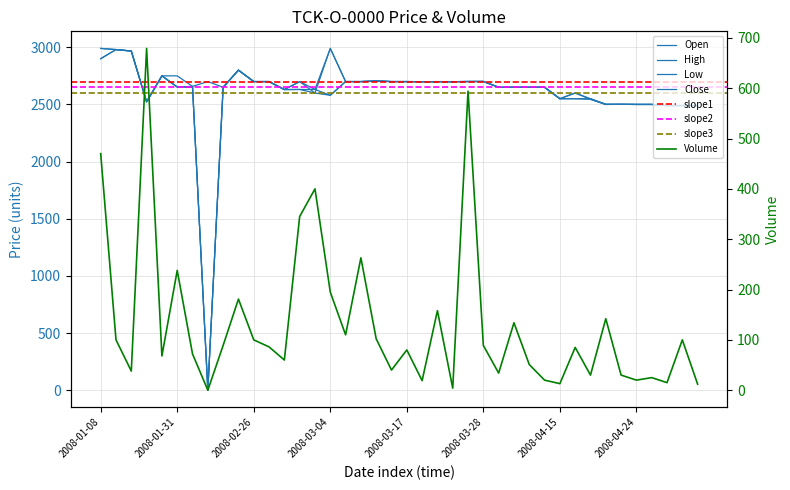

What is the sum of the Low values at 2008-04-03 and 2008-01-30?

5400